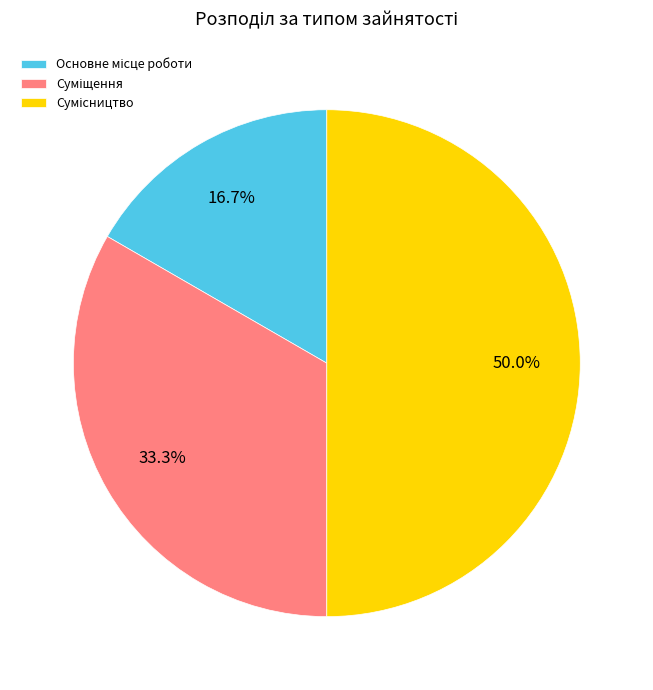

Is Сумісництво the majority of the pie?

No